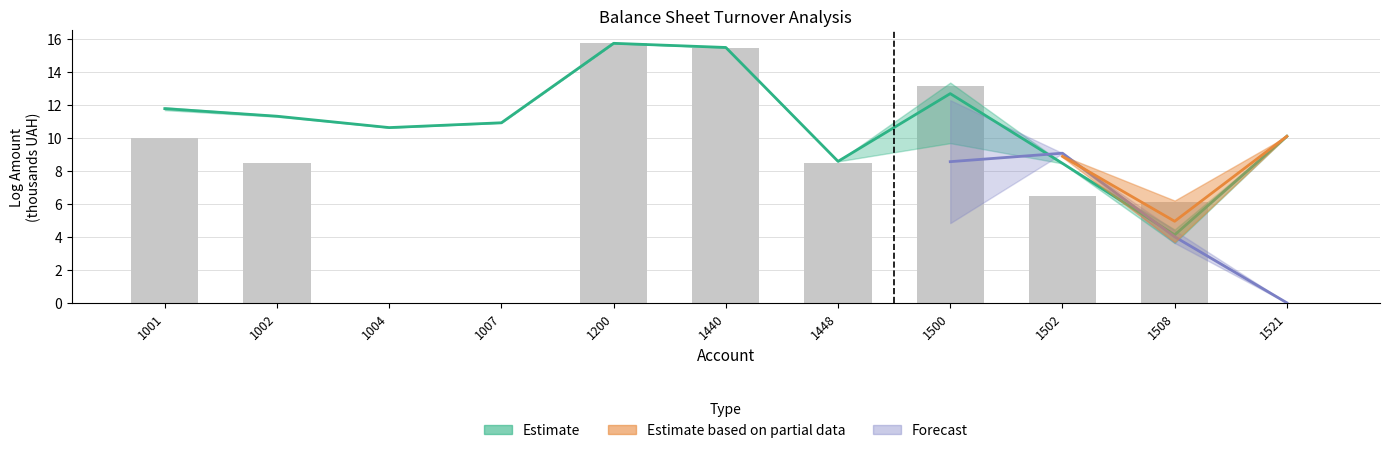

Reading left to right, transcribe all the data shown in this chart.

10.0	8.5	0.0	0.0	15.7	15.4	8.5	13.1	6.4	6.1	0.0